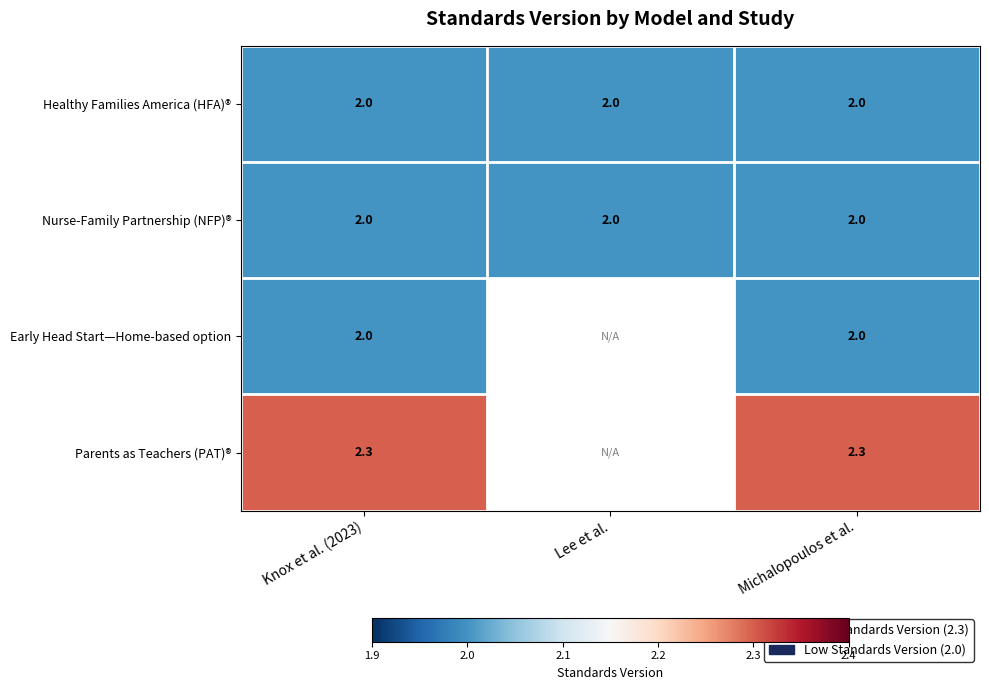

What is the difference between the highest and lowest values at Knox et al. (2023)?

0.3